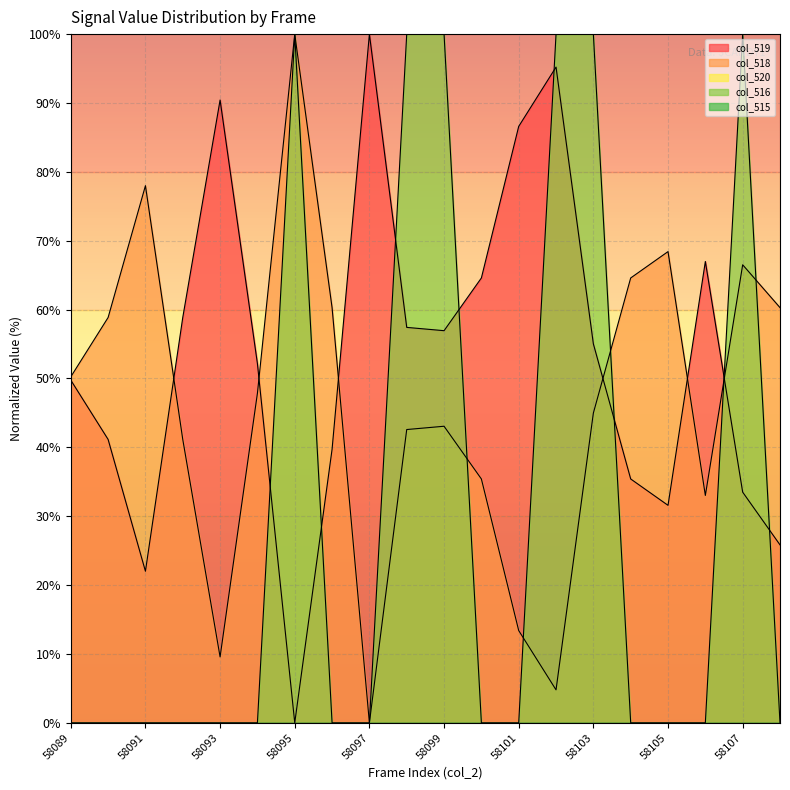

After their last crossing, which series has the higher values: col_519 or col_518?

col_518